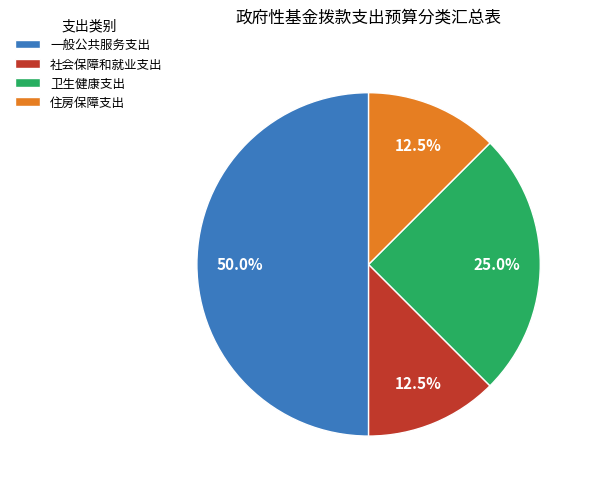

True or false: 卫生健康支出 accounts for 11% of the total.

False